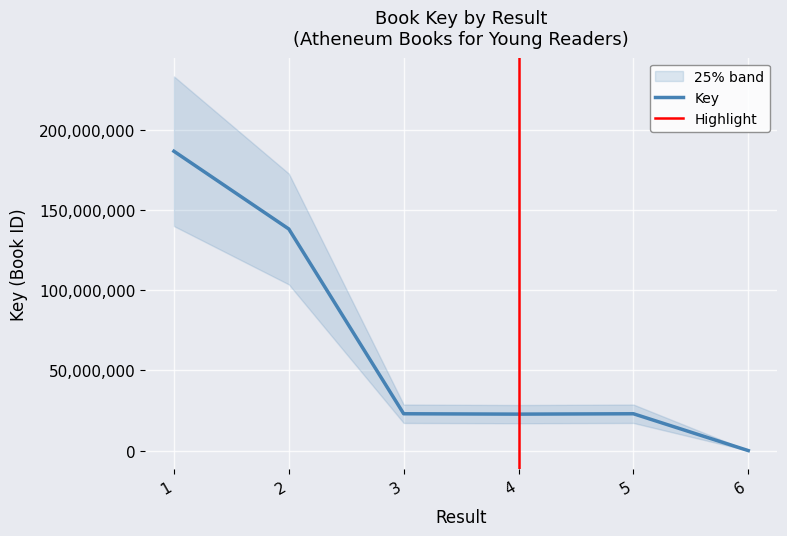

Count the number of data series in this chart.

1